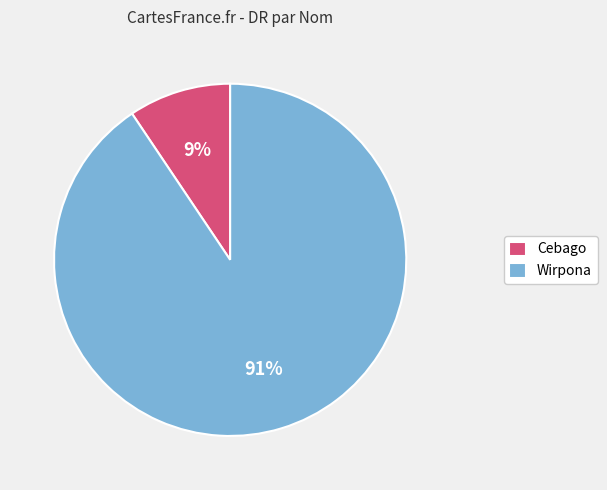

To the nearest percent, what is the combined percentage of Wirpona and Cebago?

100%